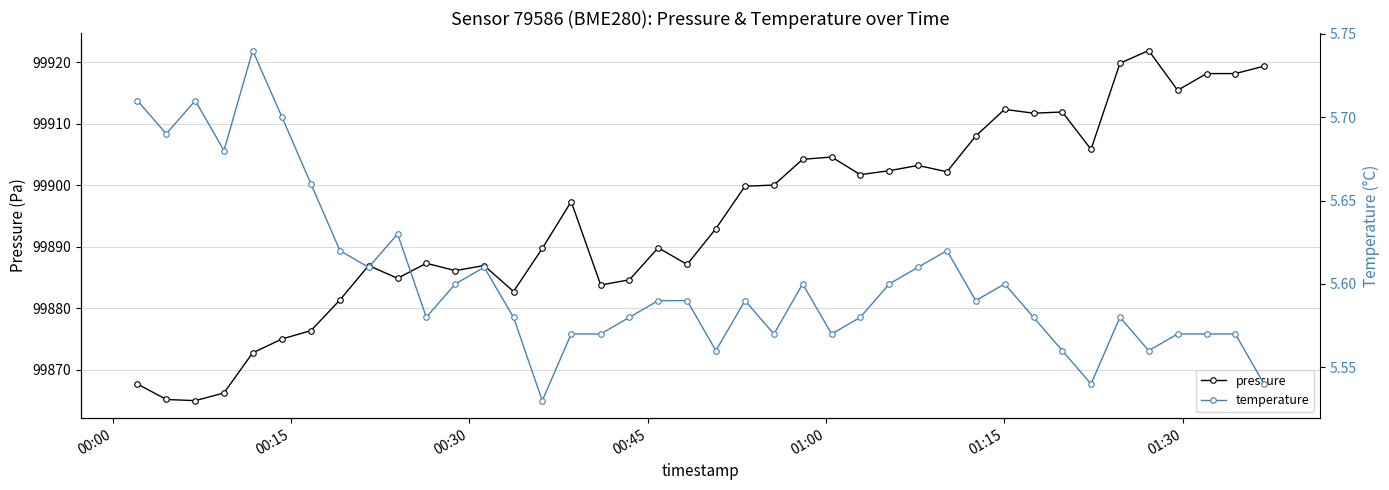

In pressure, how many points are higher than both neighbors (excluding endpoints)?

10